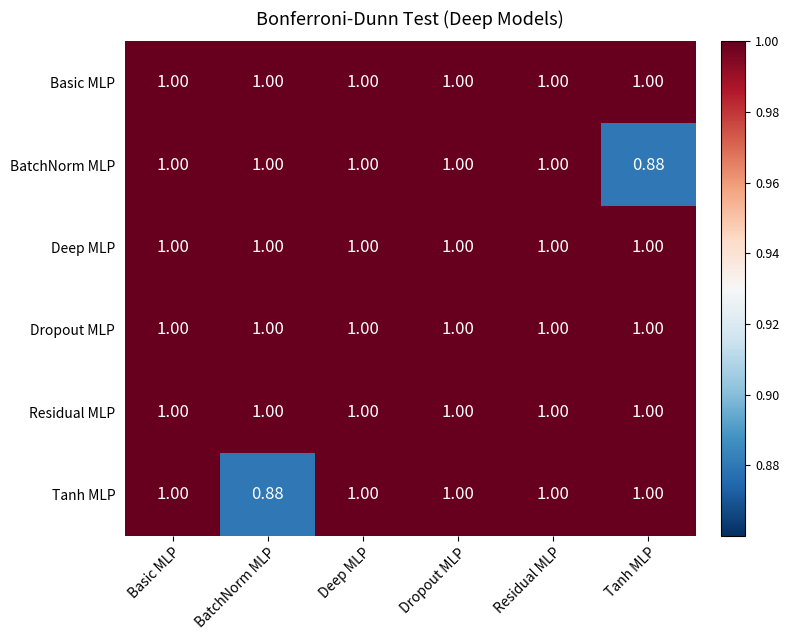

Is the value of Tanh MLP at BatchNorm MLP greater than the value of BatchNorm MLP at BatchNorm MLP?

No